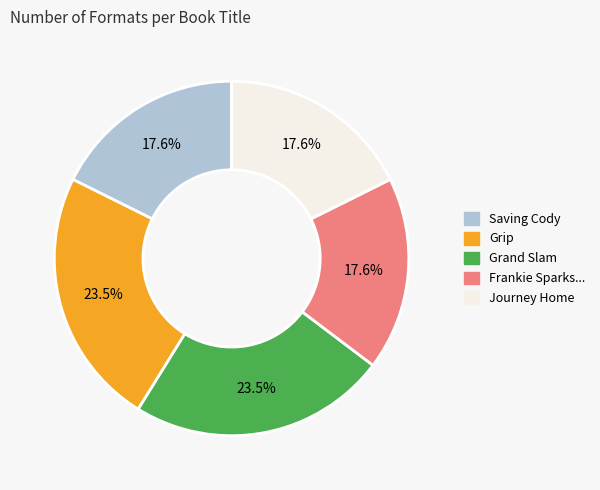

Is there a majority slice in this chart?

No